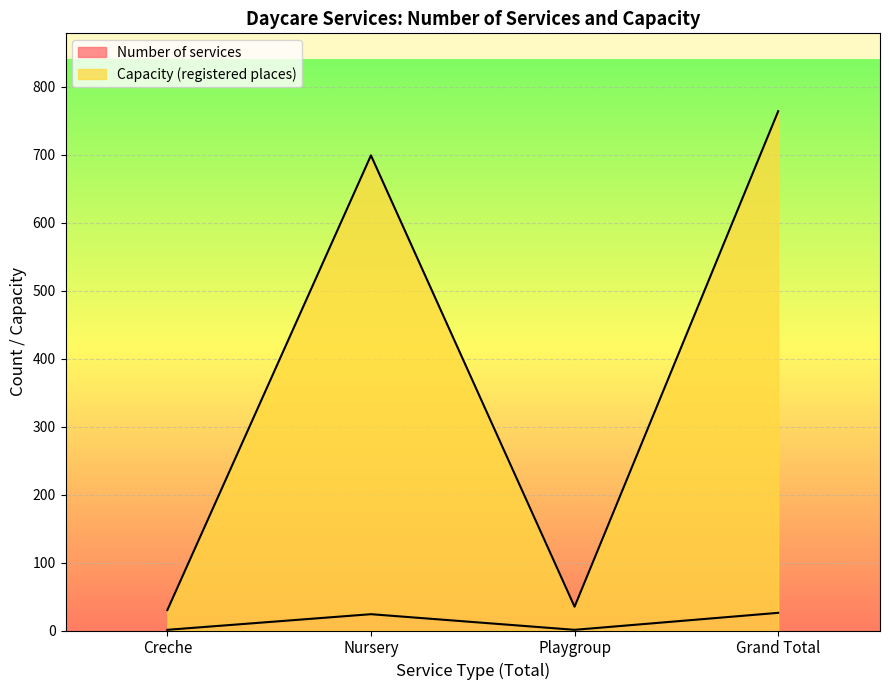

In Number of services, how many points are lower than both neighbors (excluding endpoints)?

1